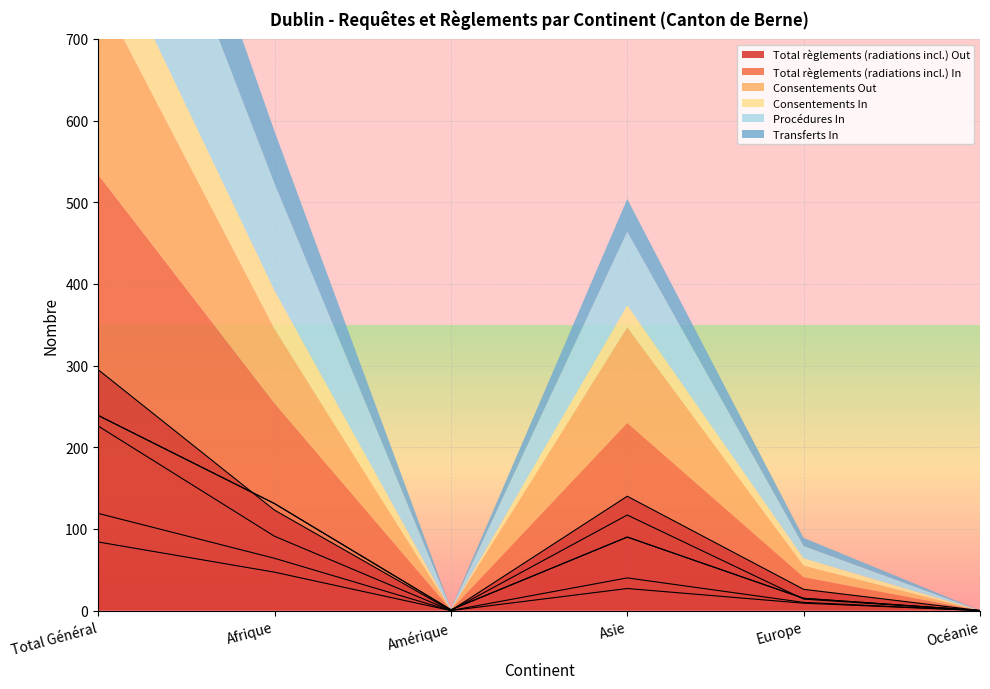

What are all the series names shown in the legend?

Total règlements (radiations incl.) Out, Total règlements (radiations incl.) In, Consentements Out, Consentements In, Procédures In, Transferts In